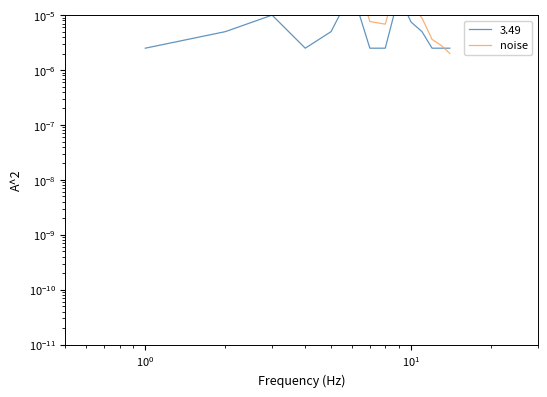

True or false: the data shows 0.0 at 13.

False